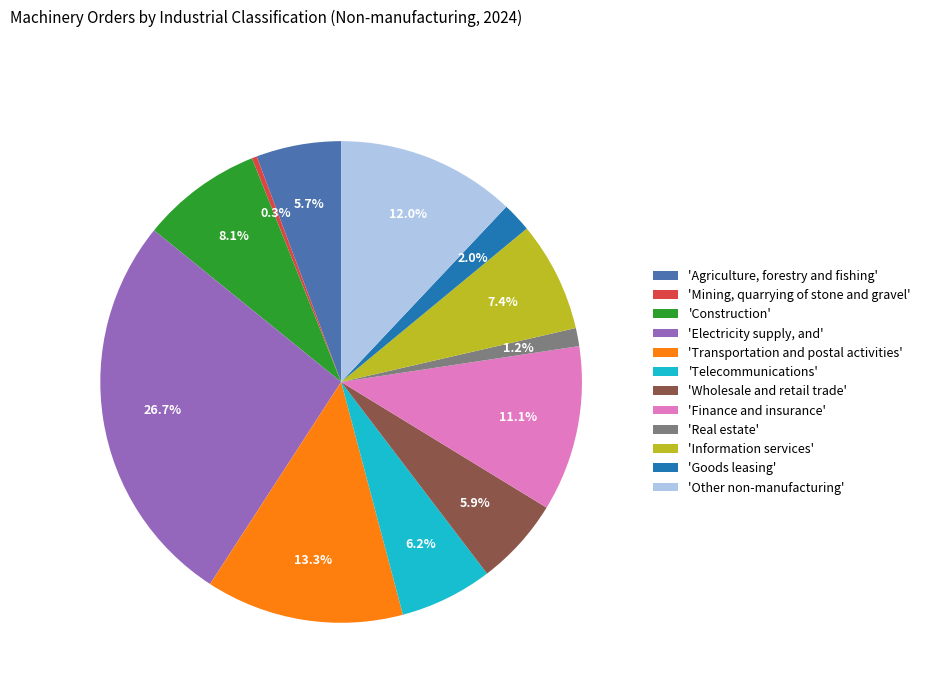

How many slices are in this pie chart?

12